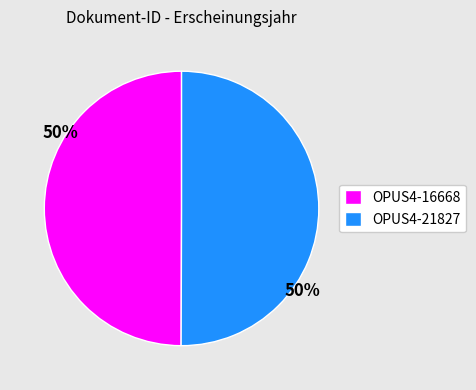

Is it true that OPUS4-16668 is 50% of the pie?

True